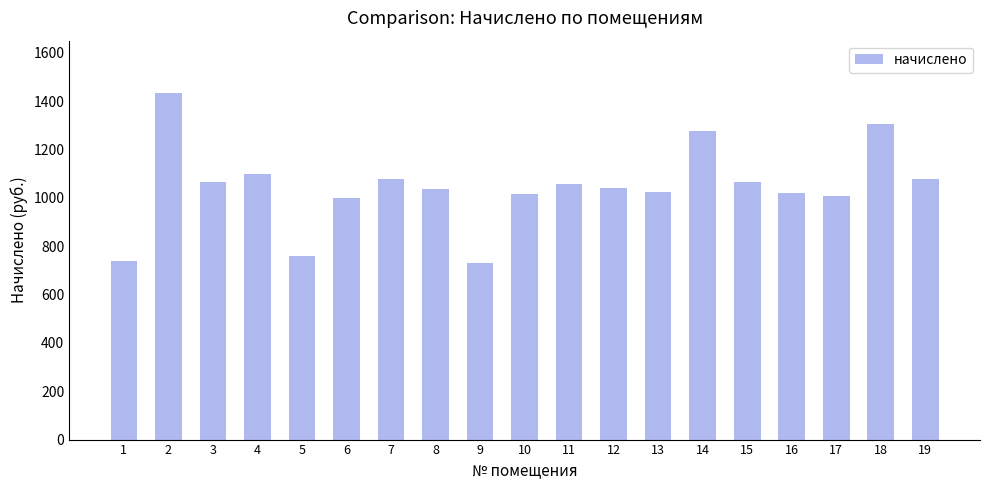

What is the value of the 16th bar from the left?

1020.9